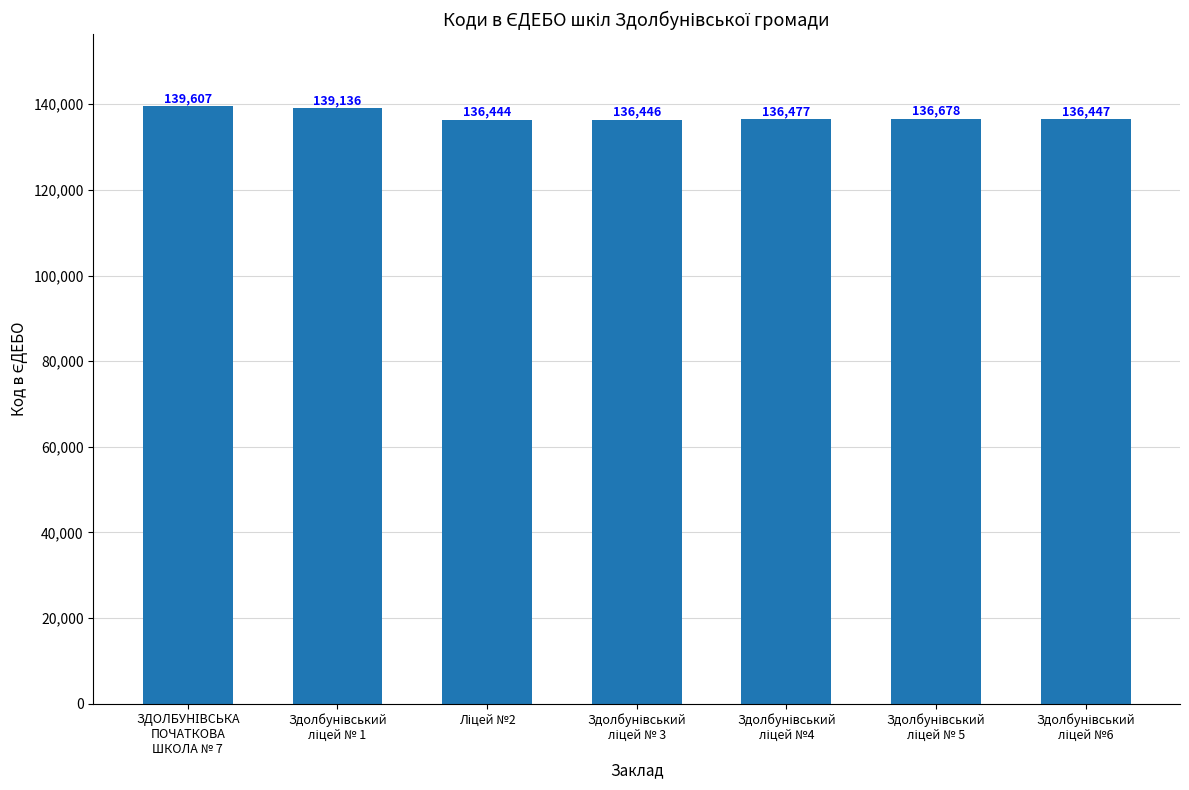

How many data points are less than 136477?

3